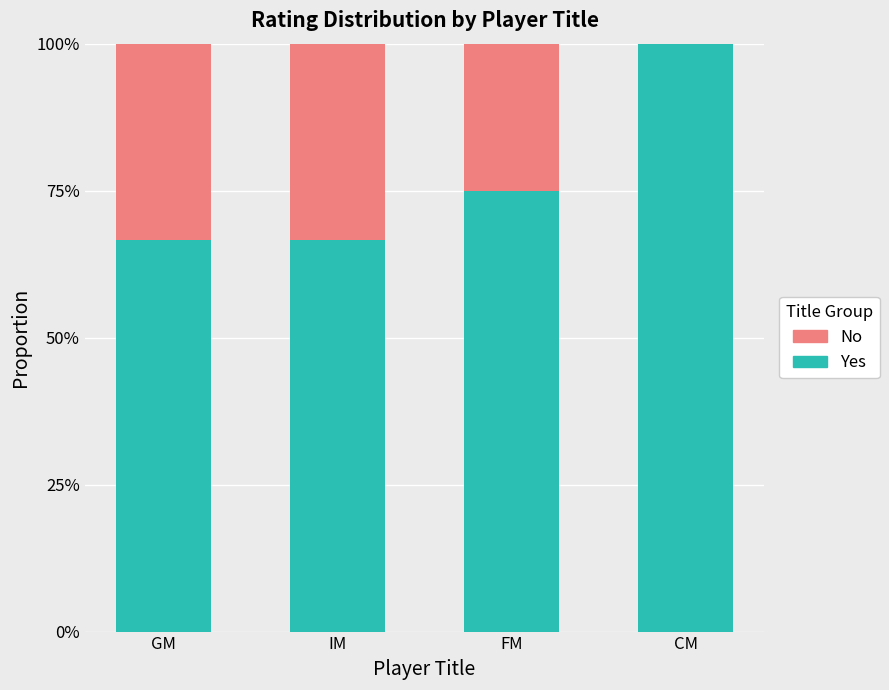

What are all the series names shown in the legend?

No, Yes